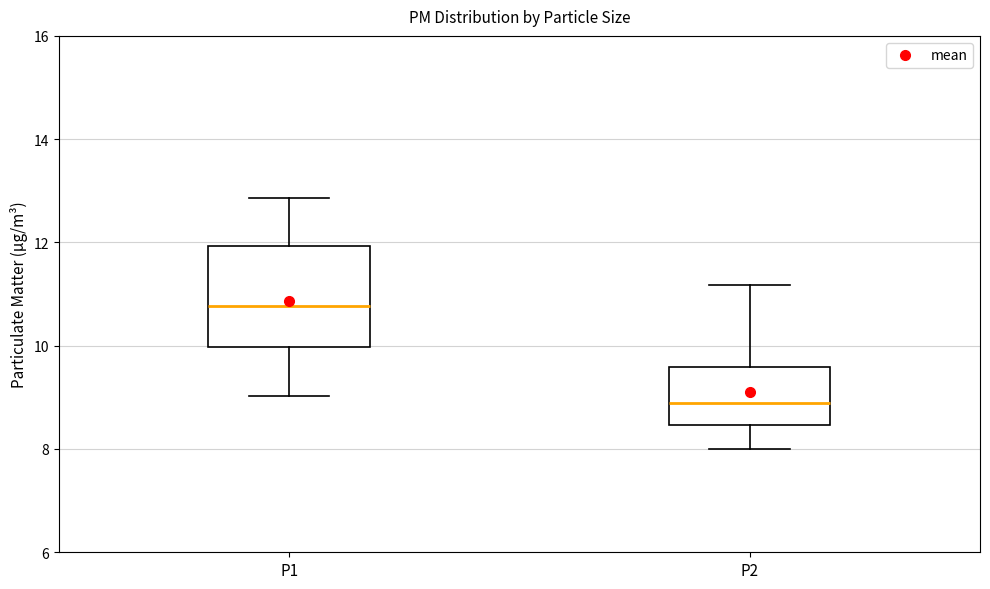

Which box's median line is the highest?

P1